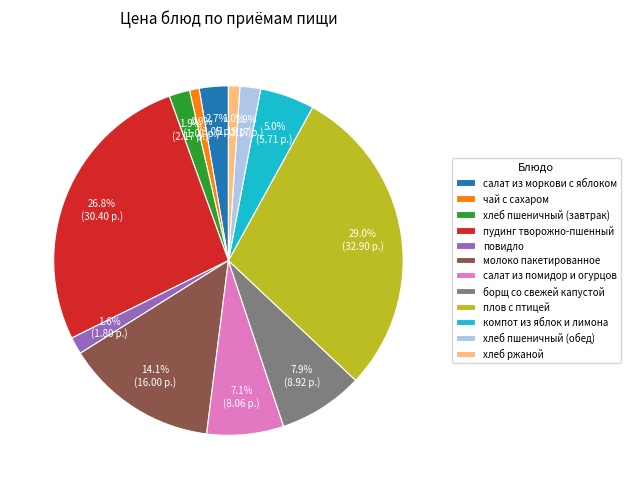

What portion of the pie excludes хлеб пшеничный (завтрак)?

98.1%